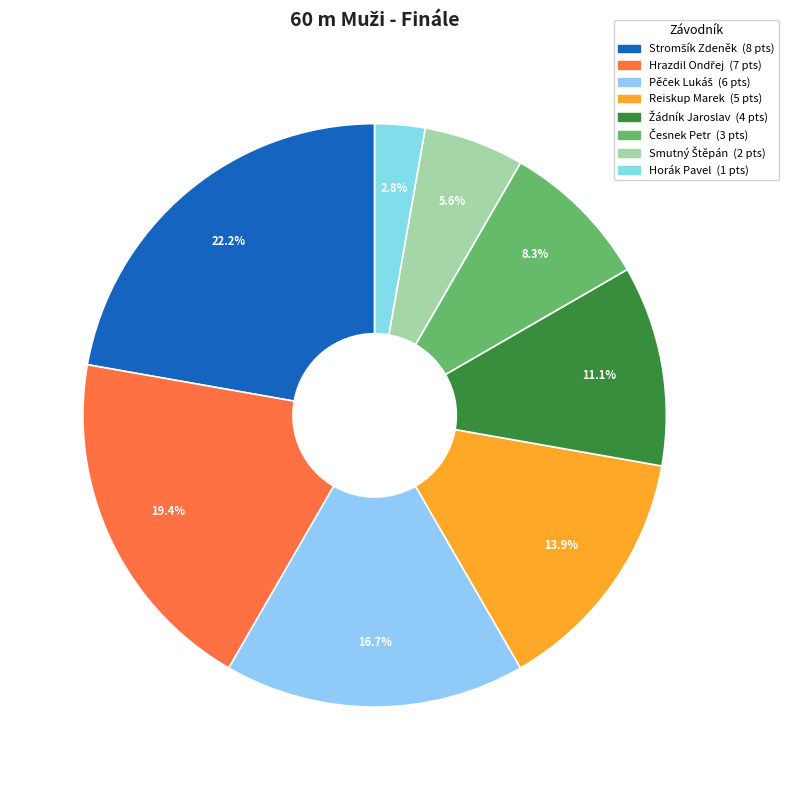

To the nearest percent, what is the difference between the Česnek Petr and Horák Pavel slice percentages?

6%